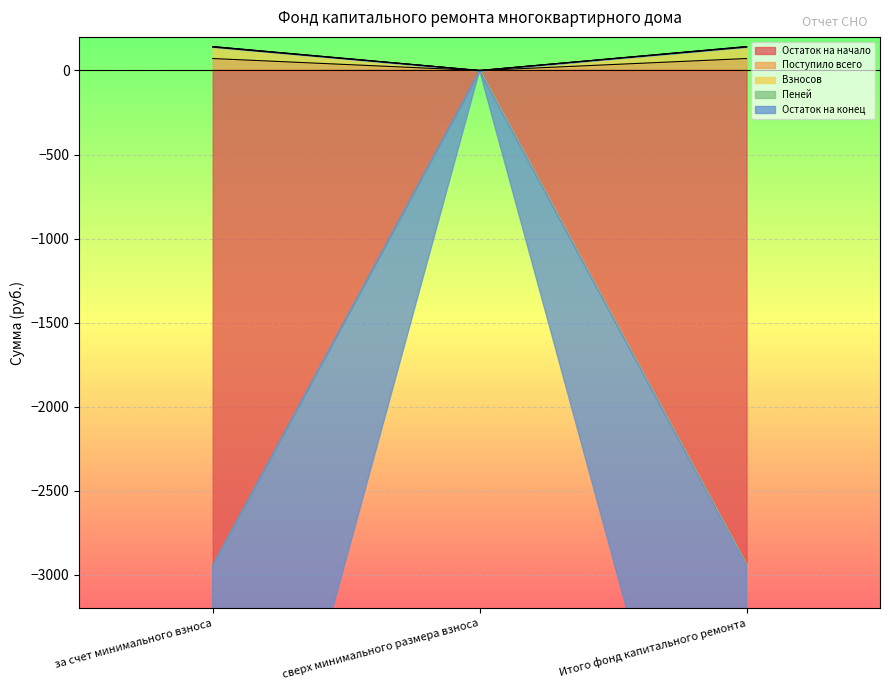

At which category is the sum across all series the highest?

за счет минимального взноса